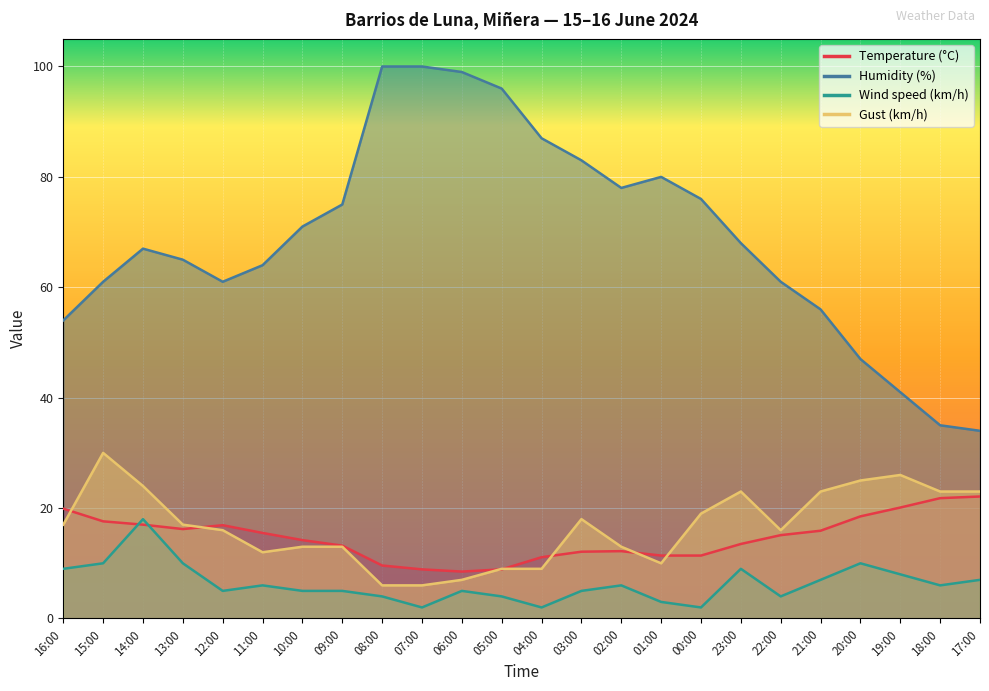

Which category has the lowest value in the Gust (km/h) series?

08:00